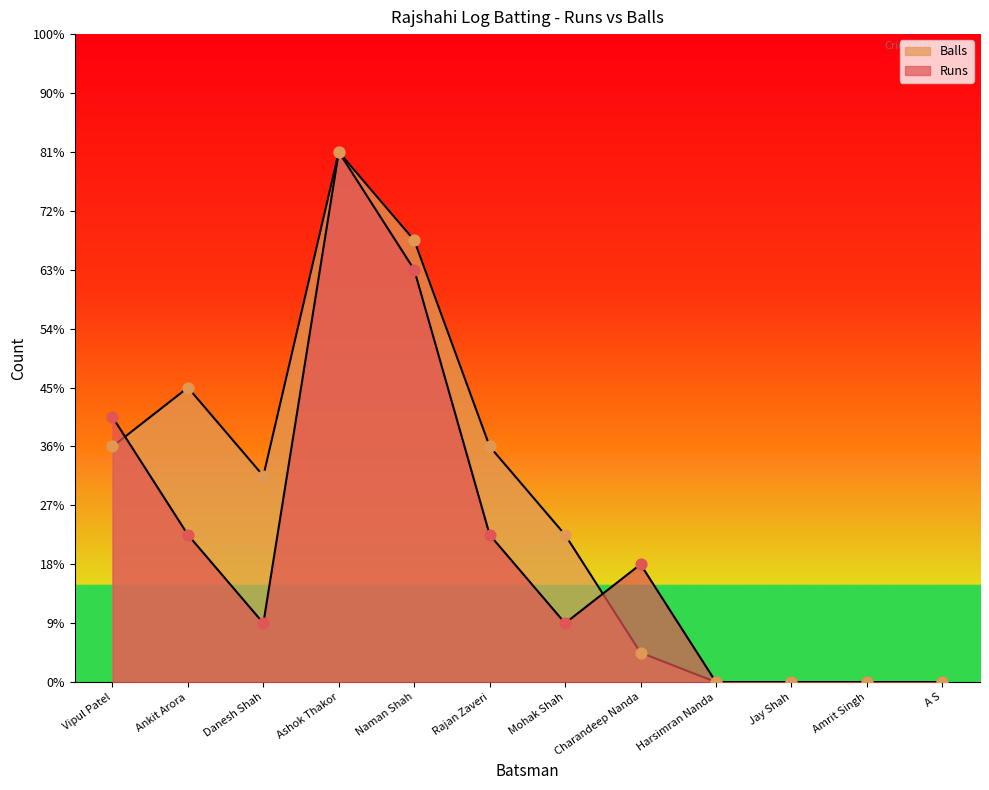

At which category is the sum across all series the highest?

Ashok Thakor